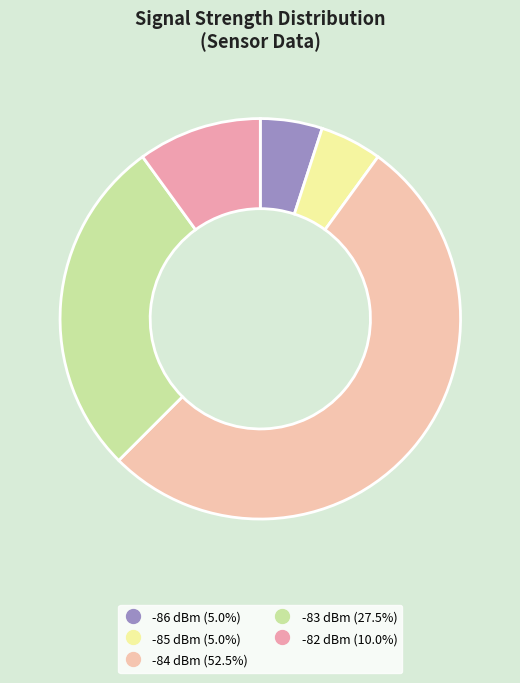

How many segments does this pie chart have?

5